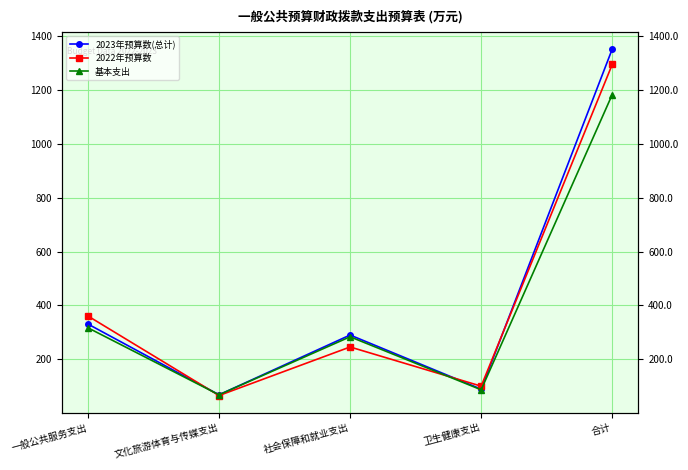

How many data points in 基本支出 are above 283?

3